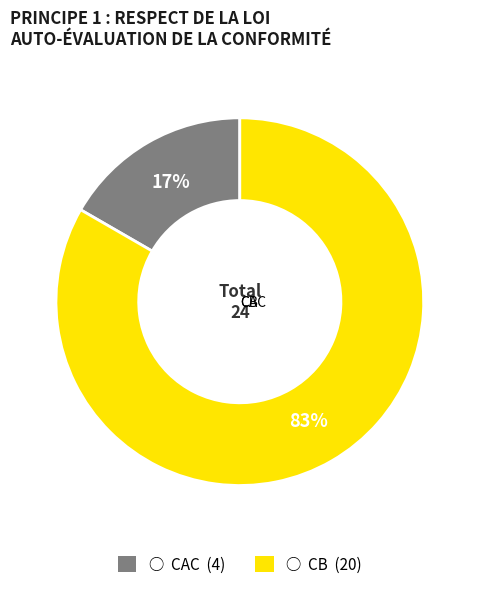

Rank the categories by value from lowest to highest.

CAC, CB